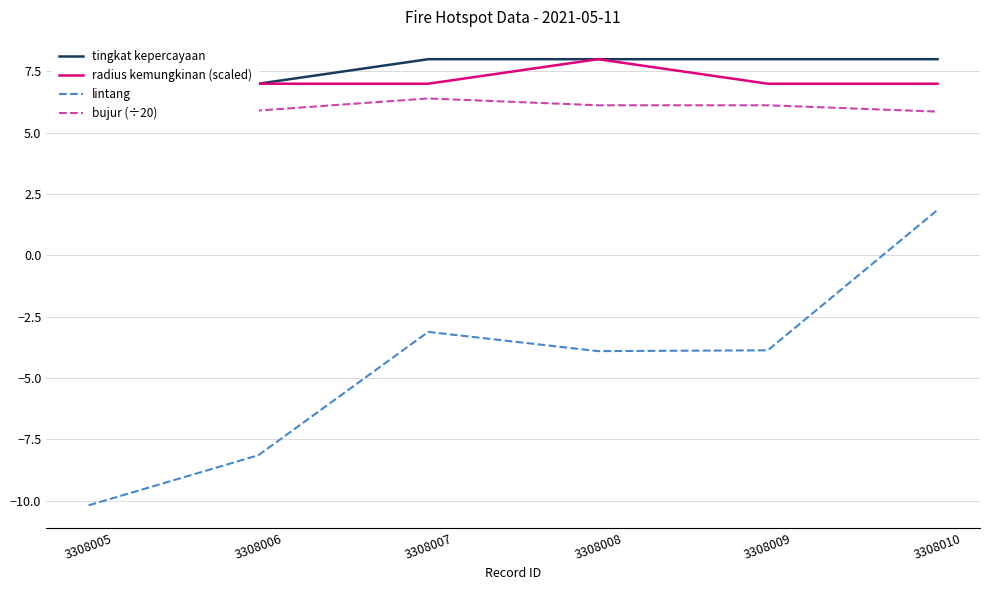

What is the total value across all series at 3308010?

22.7